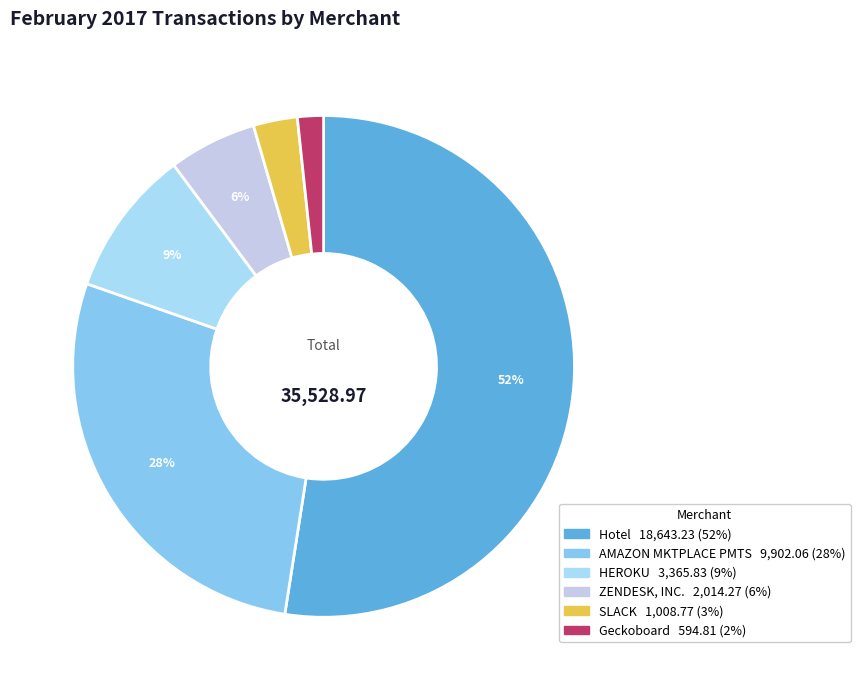

Which slice is the smallest?

Geckoboard